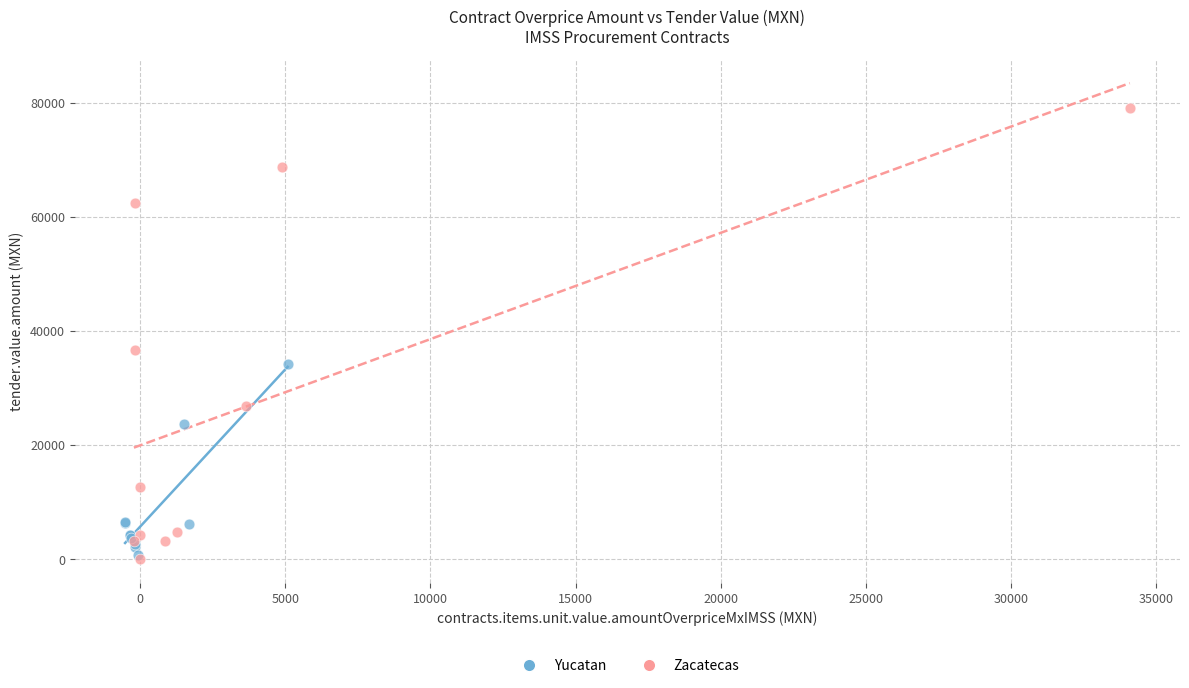

Which series reaches the minimum Y coordinate?

Zacatecas